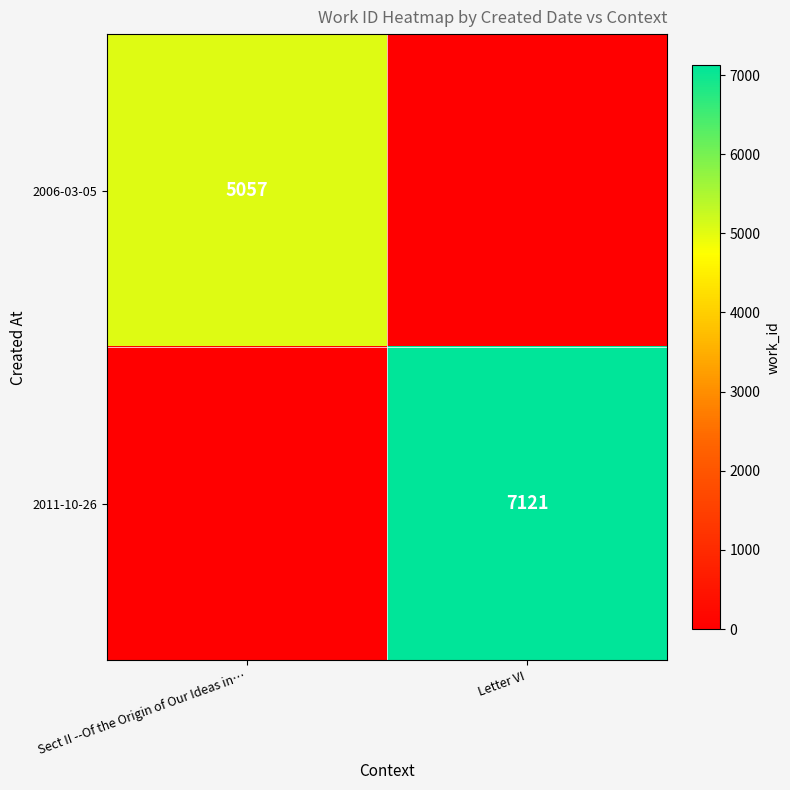

The 2011-10-26 series shows 7121 at Letter VI. True or false?

True